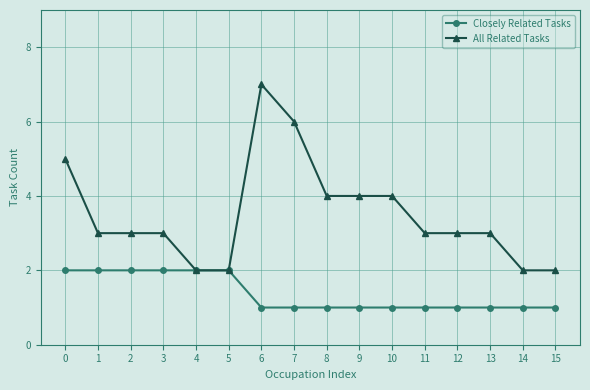

At which category does the chart reach its peak across all series?

6